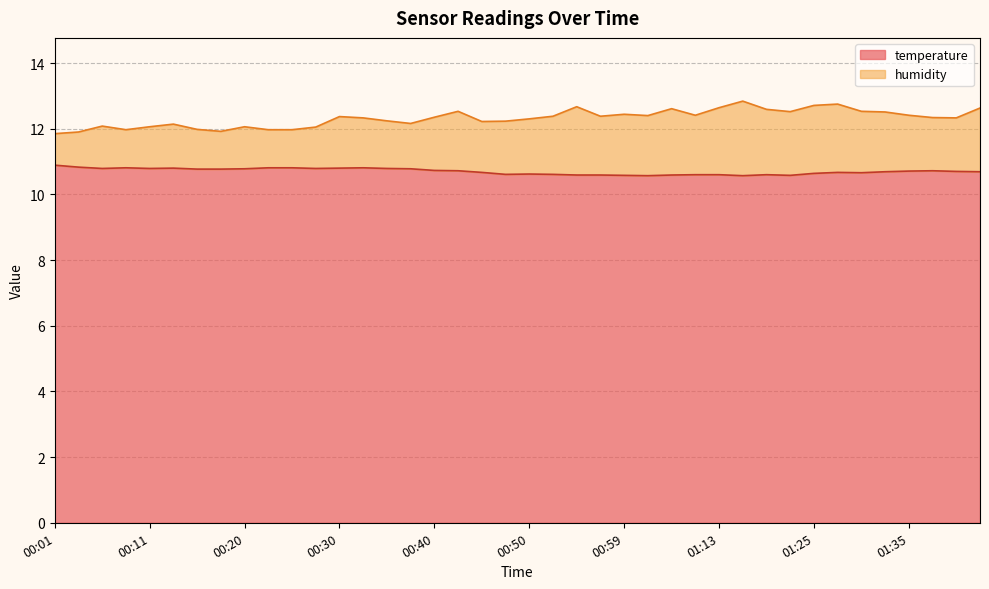

In humidity, how many points are higher than both neighbors (excluding endpoints)?

10